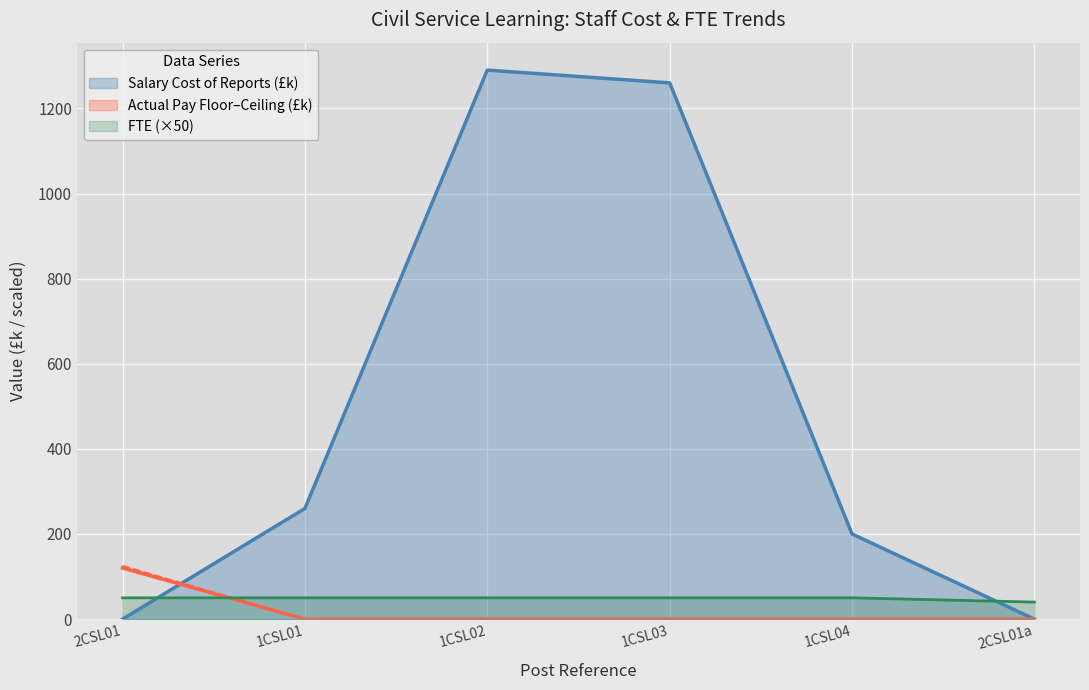

What is the sum of the FTE values at 1CSL01 and 2CSL01a?

90.0